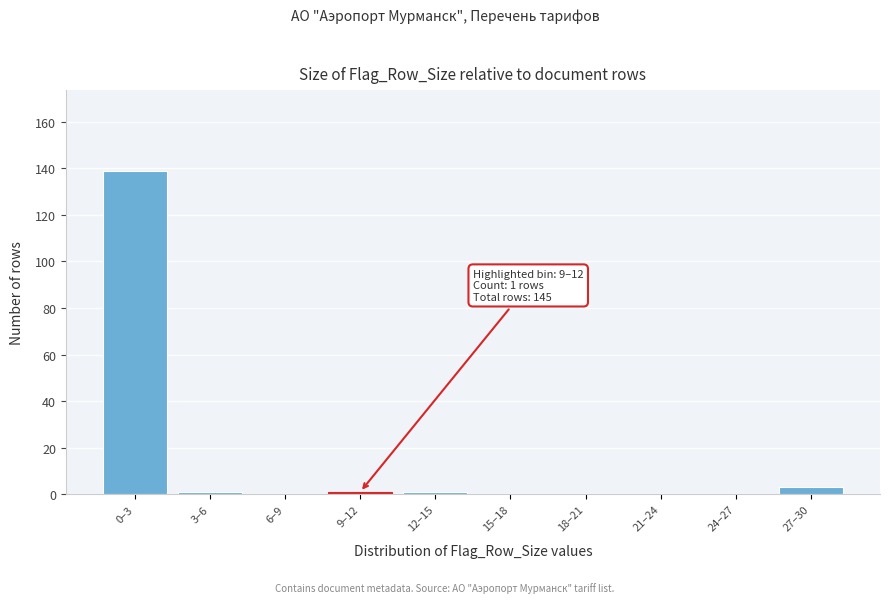

Reading left to right, what are all the values shown in this chart?

0–3=139	3–6=1	6–9=0	9–12=1	12–15=1	15–18=0	18–21=0	21–24=0	24–27=0	27–30=3